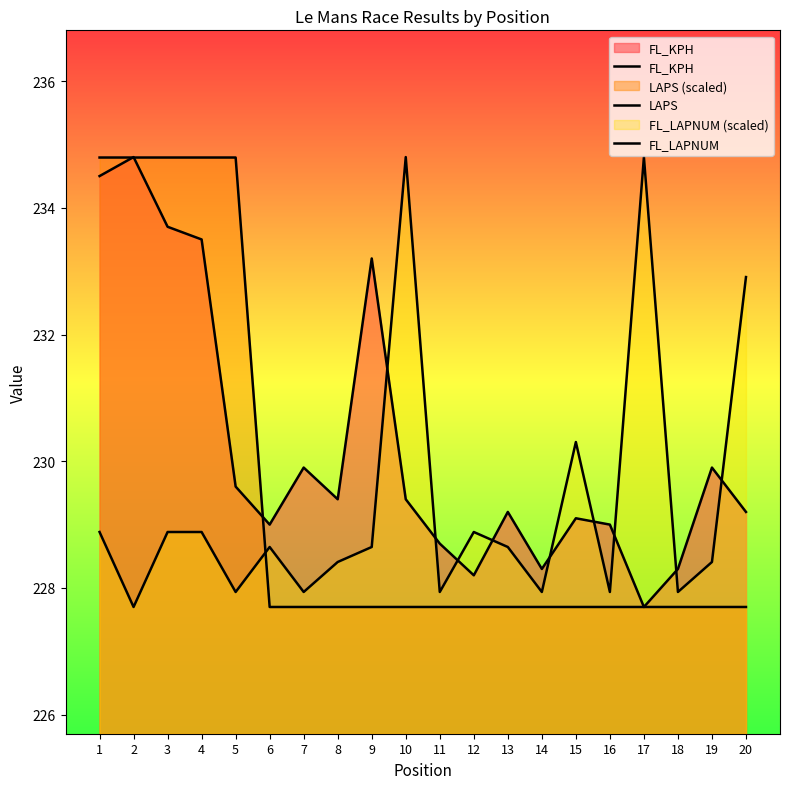

Reading left to right, what are all the values shown in this chart?

FL_KPH: 234.5	234.8	233.7	233.5	229.6	229.0	229.9	229.4	233.2	229.4	228.7	228.2	229.2	228.3	229.1	229.0	227.7	228.3	229.9	229.2
LAPS: 234.8	234.8	234.8	234.8	234.8	227.7	227.7	227.7	227.7	227.7	227.7	227.7	227.7	227.7	227.7	227.7	227.7	227.7	227.7	227.7
FL_LAPNUM: 228.9	227.7	228.9	228.9	227.9	228.6	227.9	228.4	228.6	234.8	227.9	228.9	228.6	227.9	230.3	227.9	234.8	227.9	228.4	232.9